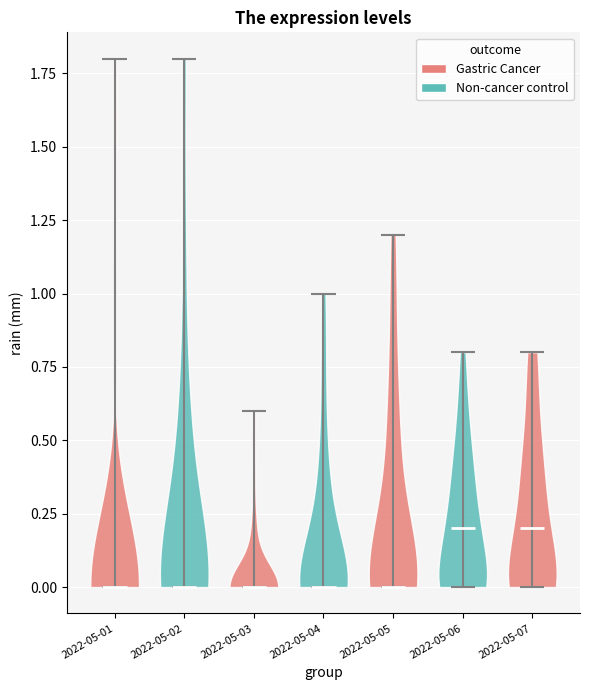

Reading left to right, read every violin against the y-axis: where its median line is, and the lowest and highest points it reaches. The values are not printed on the chart, so give them approximately, as read against the axis.

2022-05-01: median line 0.0, lowest point 0.0, highest point 1.8
2022-05-02: median line 0.0, lowest point 0.0, highest point 1.8
2022-05-03: median line 0.0, lowest point 0.0, highest point 0.6
2022-05-04: median line 0.0, lowest point 0.0, highest point 1.0
2022-05-05: median line 0.0, lowest point 0.0, highest point 1.2
2022-05-06: median line 0.2, lowest point 0.0, highest point 0.8
2022-05-07: median line 0.2, lowest point 0.0, highest point 0.8